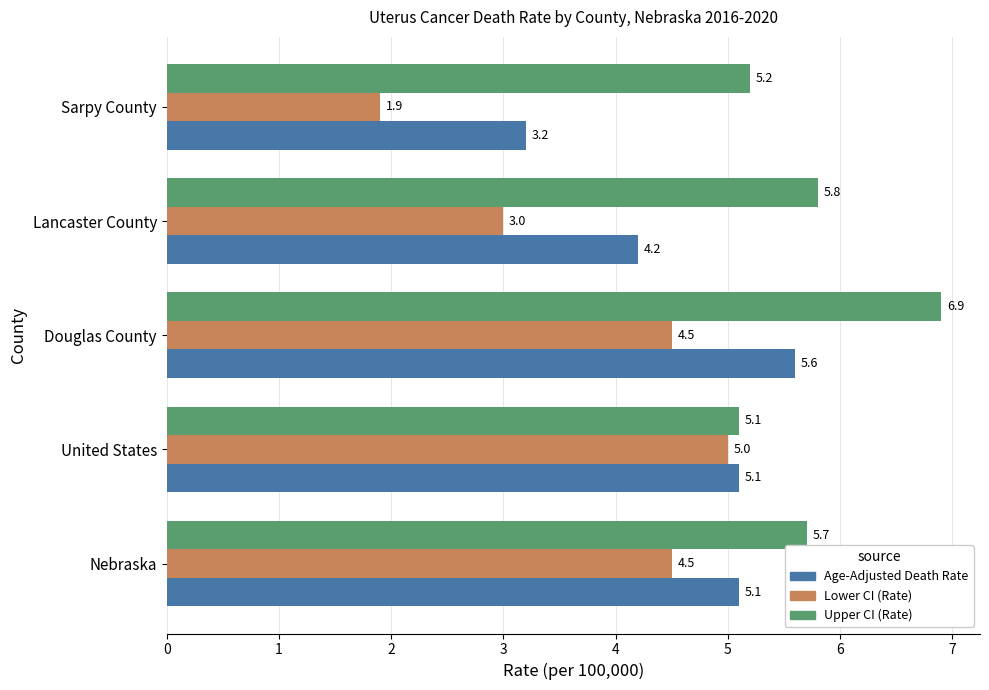

What value does the Upper CI (Rate) series have at Nebraska?

5.7